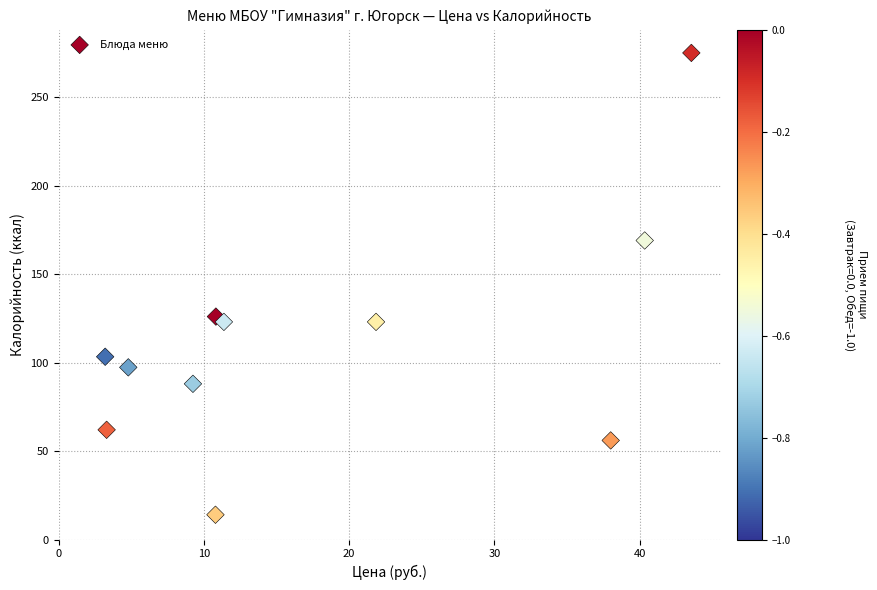

What Y value in the scatter plot is closest to 144?

126.0